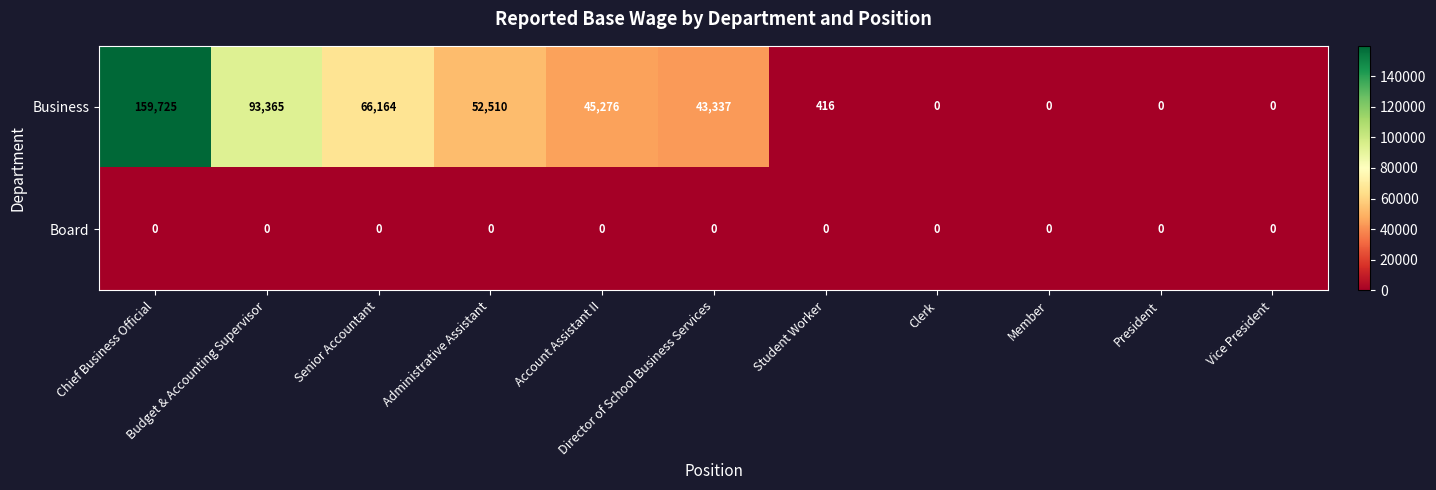

List the series in order of their peak value, highest first.

Business, Board